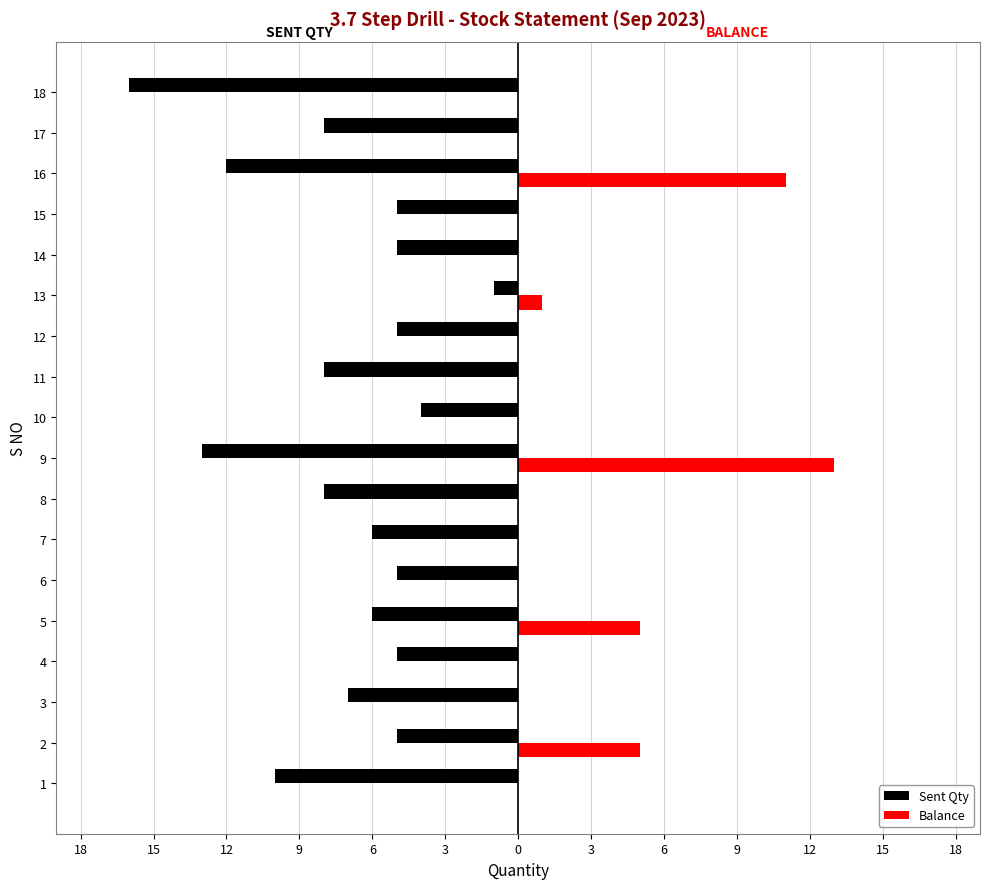

Rank the series by their maximum value, from highest to lowest.

Balance, Sent Qty